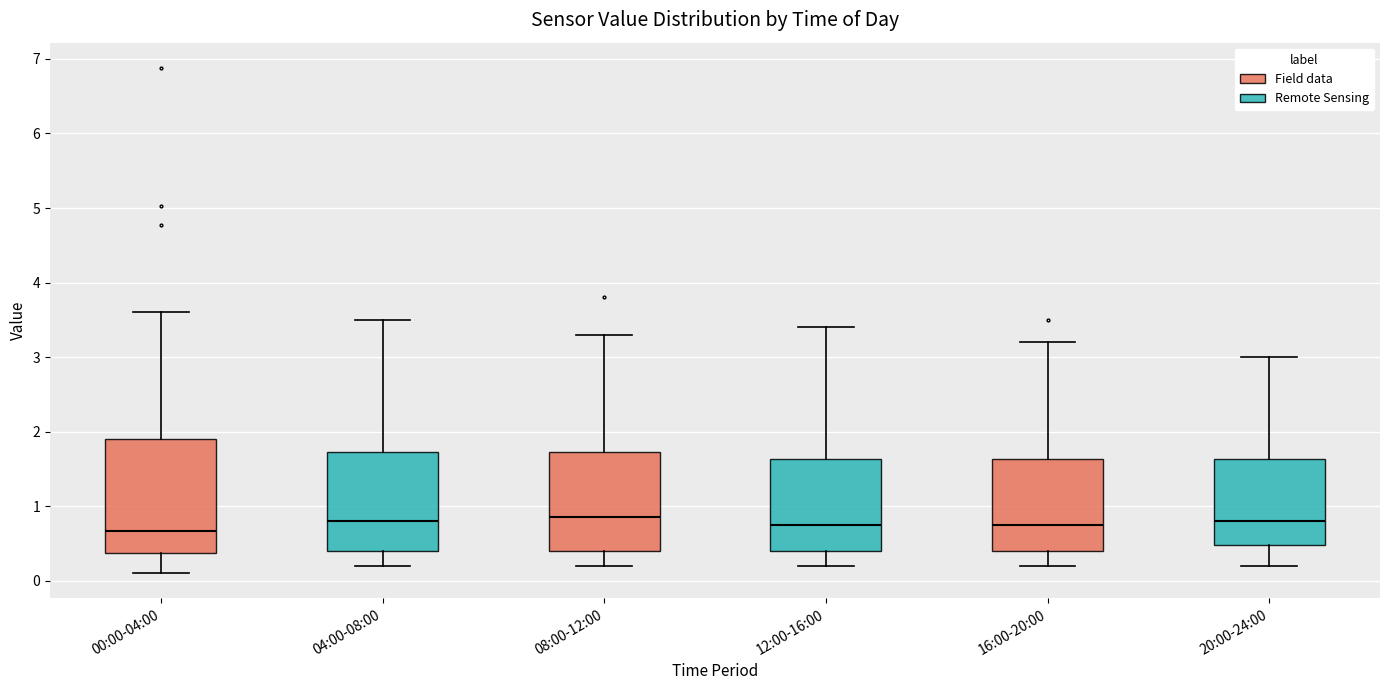

Which box is the tallest, from its lower edge to its upper edge?

00:00-04:00